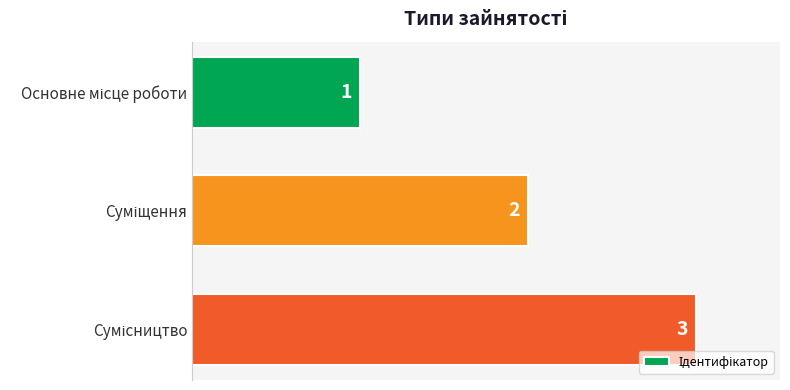

How many data points are less than 2?

1